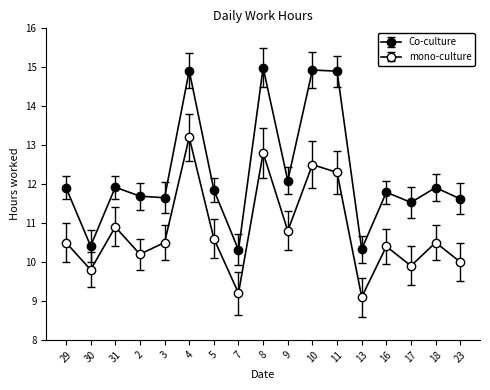

Is this an area chart (filled region under the line)?

No